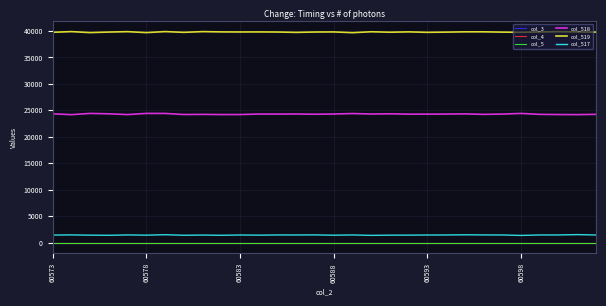

Does the chart have visible grid lines?

Yes